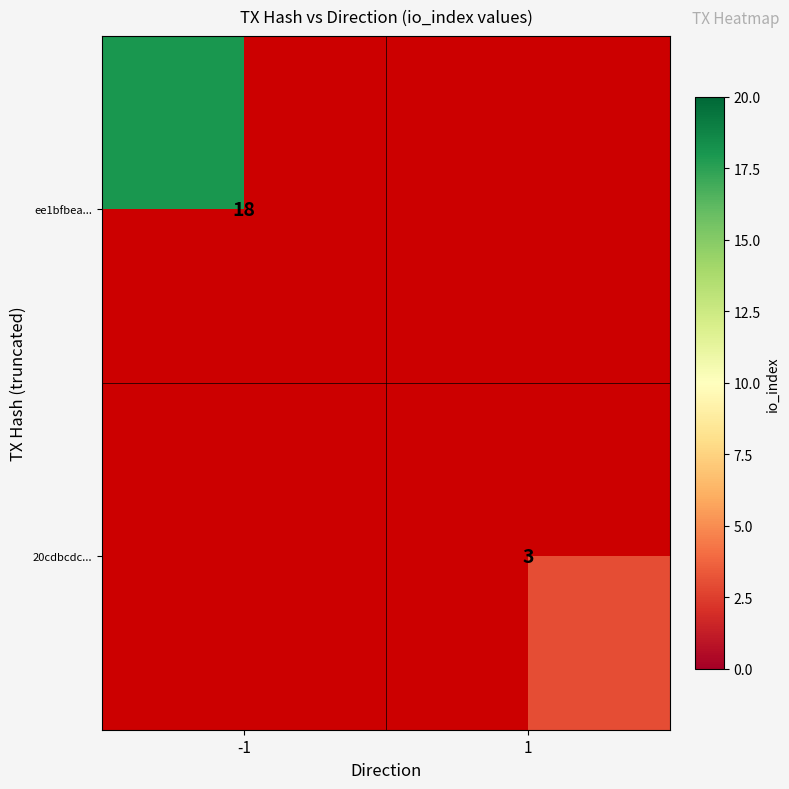

What is the smallest value displayed?

3.0